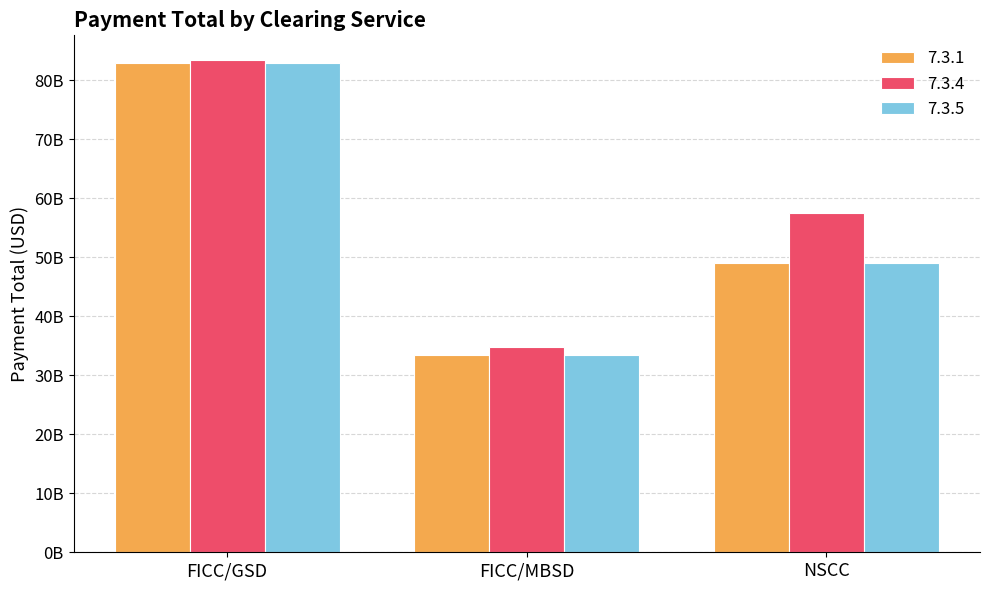

Count the 7.3.4 values in the range 34707293214 to 83398737253.

3